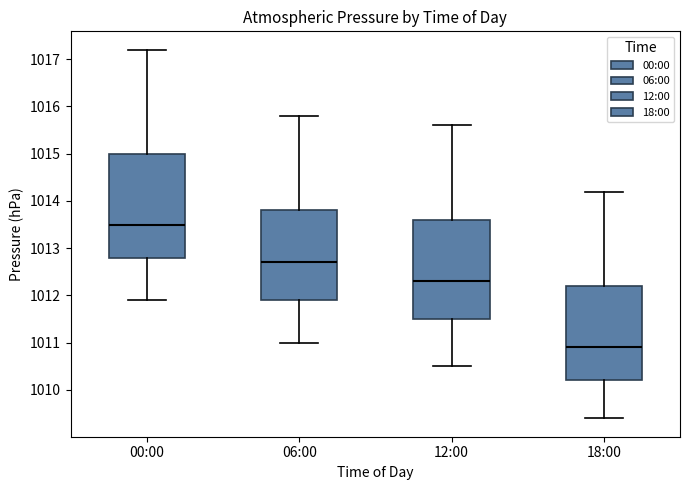

Where does the lower whisker of the box for 00:00 end on the y-axis? The values are not printed on the chart, so give them approximately, as read against the axis.

1011.9